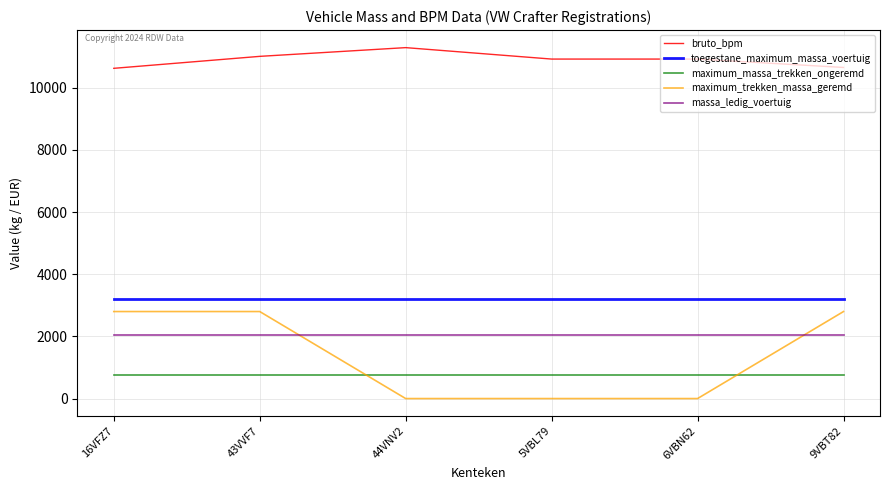

True or false: massa_ledig_voertuig and bruto_bpm intersect in this chart.

False